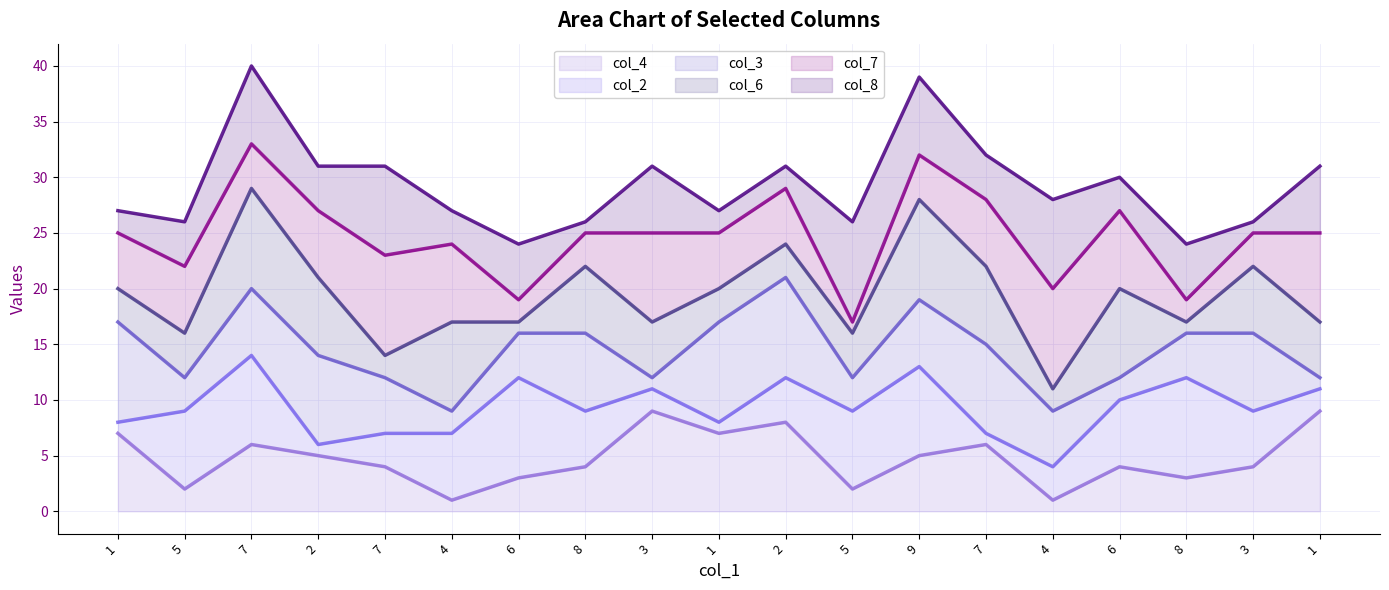

List the series in order of their overall mean, lowest first.

col_4 line, col_2 line, col_3 line, col_6 line, col_7 line, col_8 line